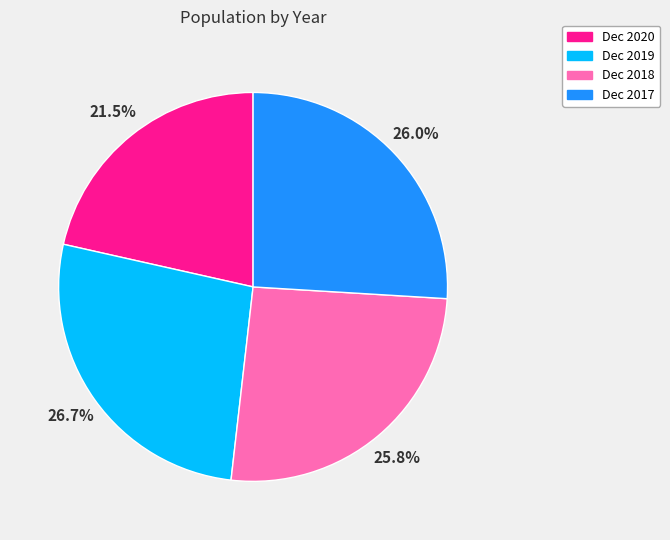

True or false: Dec 2017 accounts for 26% of the total.

True